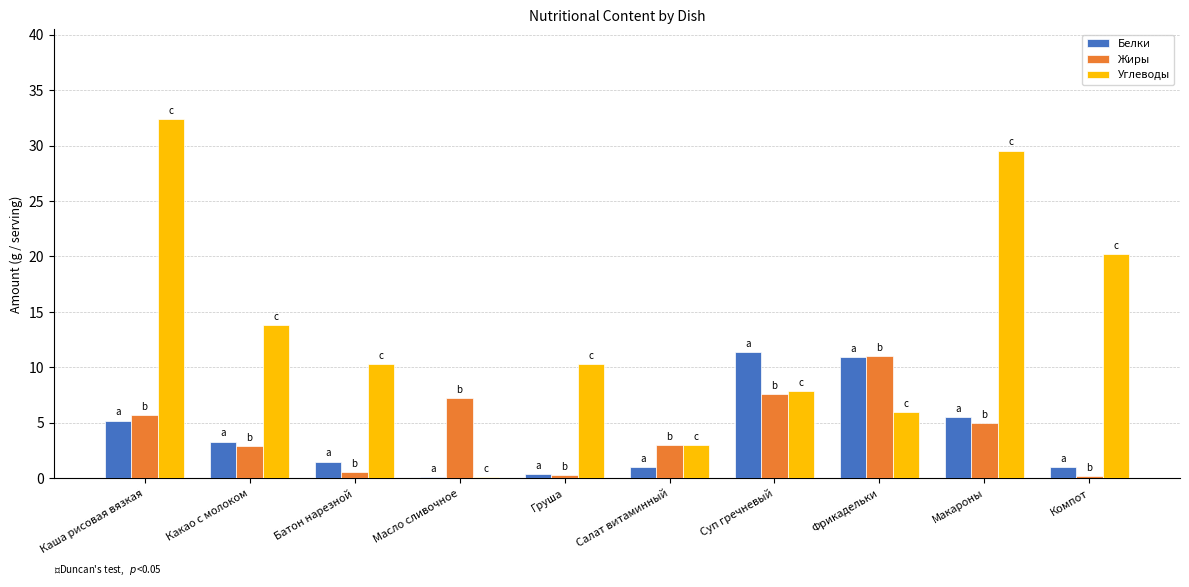

What is the sum of the Жиры values at Салат витаминный and Макароны?

8.0